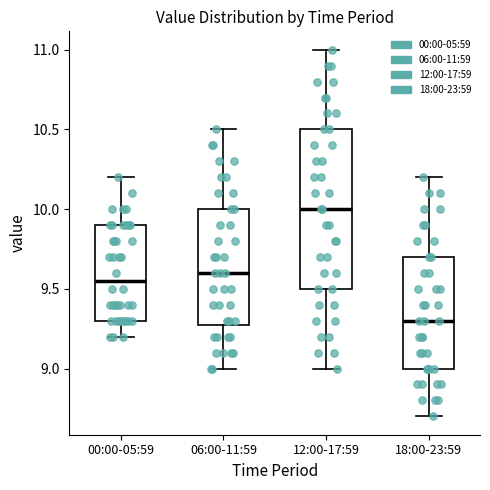

Which box has the highest median line?

12:00-17:59